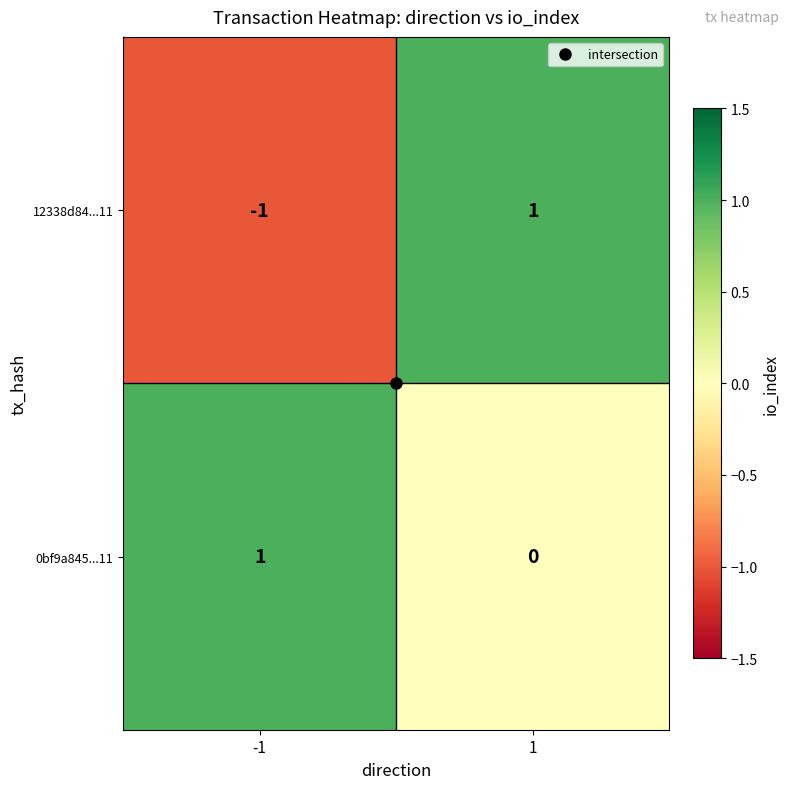

Rank the series by their average value, from highest to lowest.

0bf9a845...11, 12338d84...11